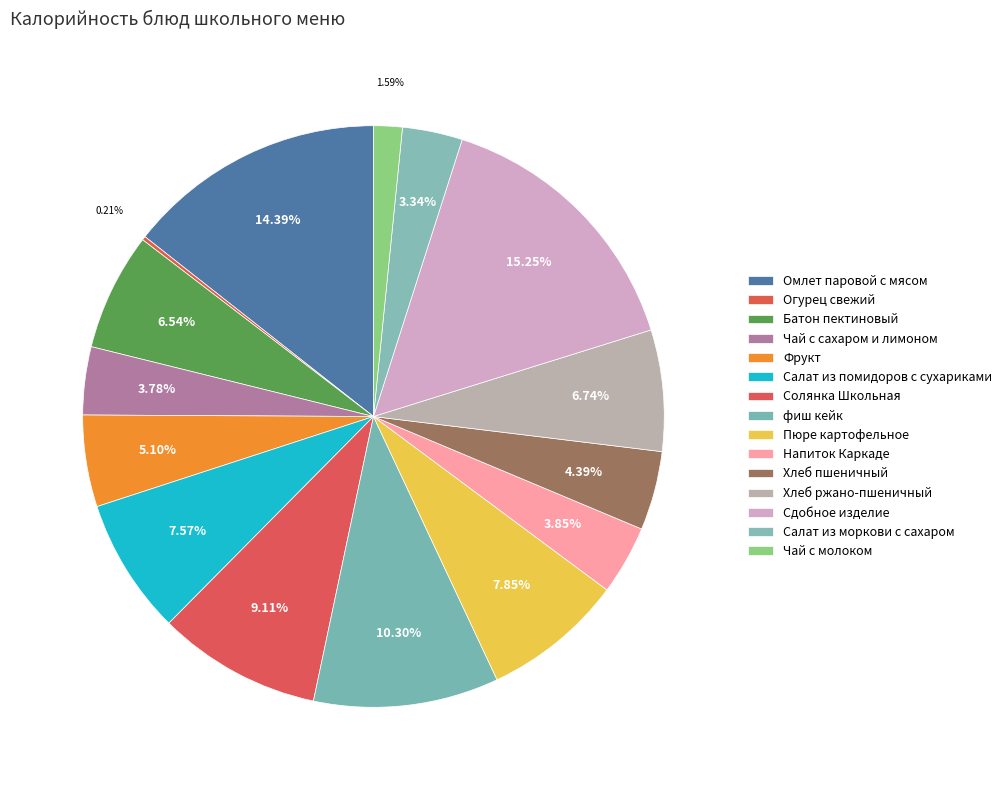

True or false: Солянка Школьная accounts for 1% of the total.

False